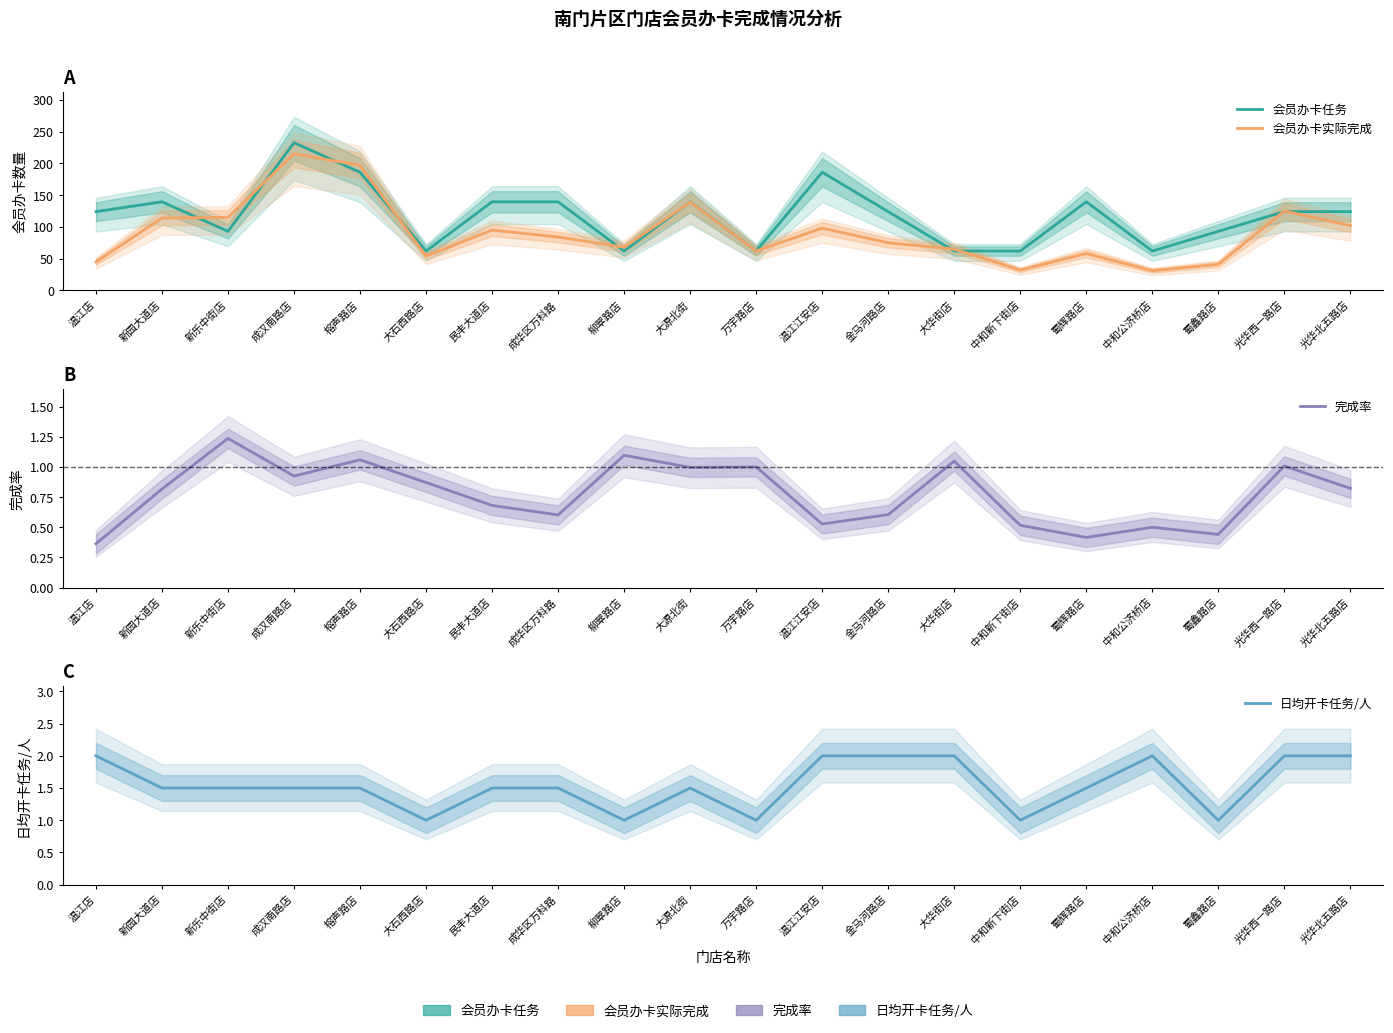

Reading left to right, what are all the values shown in this chart?

会员办卡任务: 124.0	139.5	93.0	232.5	186.0	62.0	139.5	139.5	62.0	139.5	62.0	186.0	124.0	62.0	62.0	139.5	62.0	93.0	124.0	124.0
会员办卡实际完成: 45.0	114.0	115.0	215.0	197.0	54.0	95.0	84.0	68.0	139.0	62.0	98.0	75.0	65.0	32.0	58.0	31.0	41.0	125.0	102.0
完成率: 0.4	0.8	1.2	0.9	1.1	0.9	0.7	0.6	1.1	1.0	1.0	0.5	0.6	1.0	0.5	0.4	0.5	0.4	1.0	0.8
日均开卡任务/人: 2.0	1.5	1.5	1.5	1.5	1.0	1.5	1.5	1.0	1.5	1.0	2.0	2.0	2.0	1.0	1.5	2.0	1.0	2.0	2.0